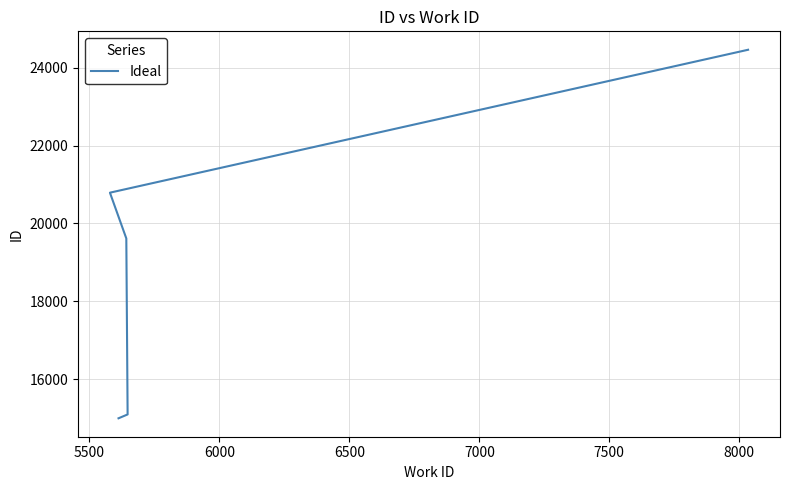

What is the average value?

18992